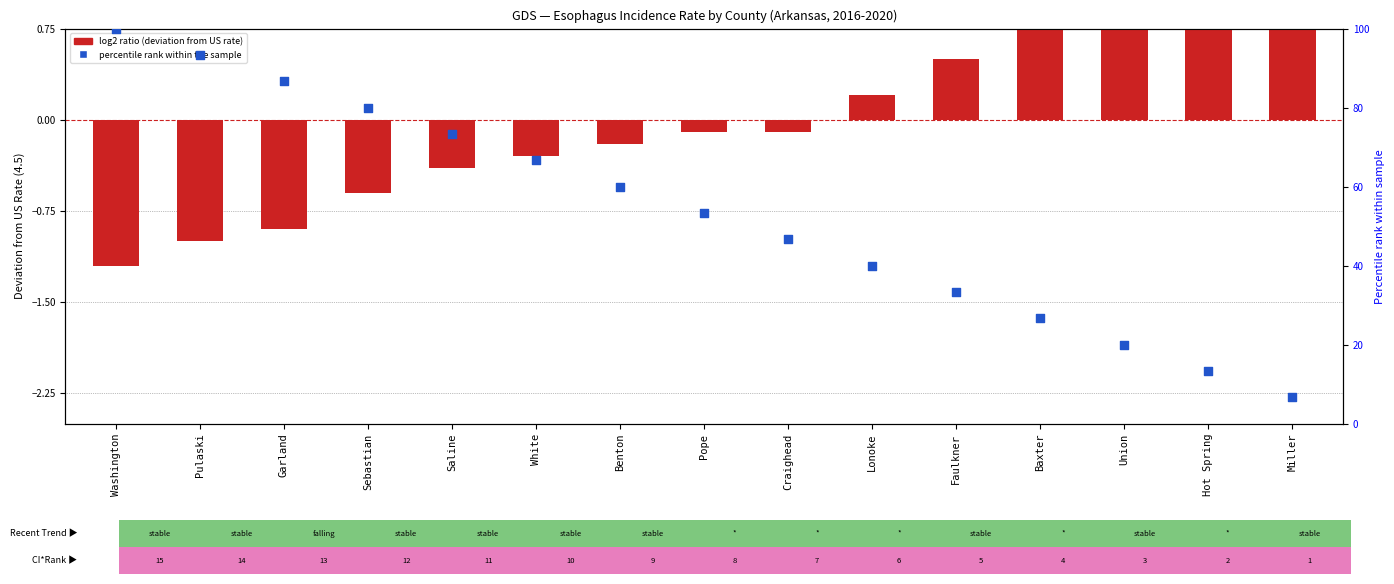

Which series has the largest total across all categories?

percentile rank within the sample